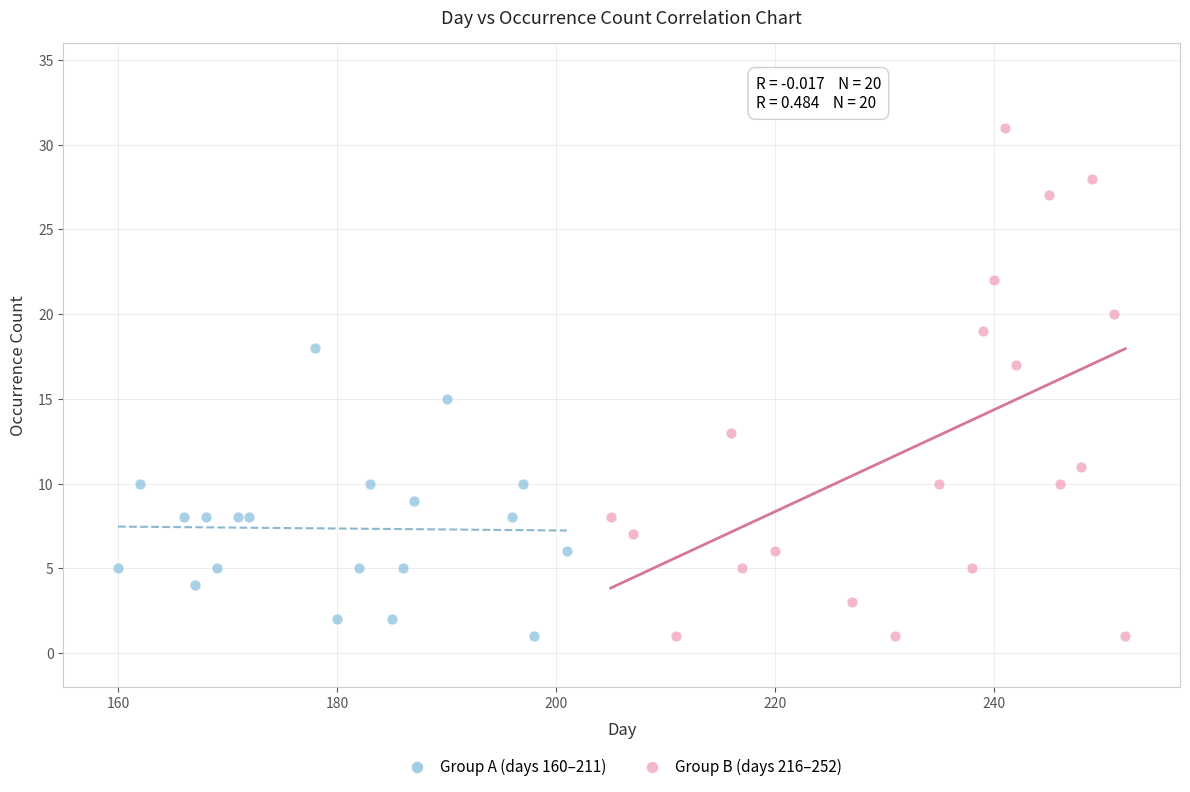

What are all the series names shown in the legend?

Group A (days 160–211), Group B (days 216–252)